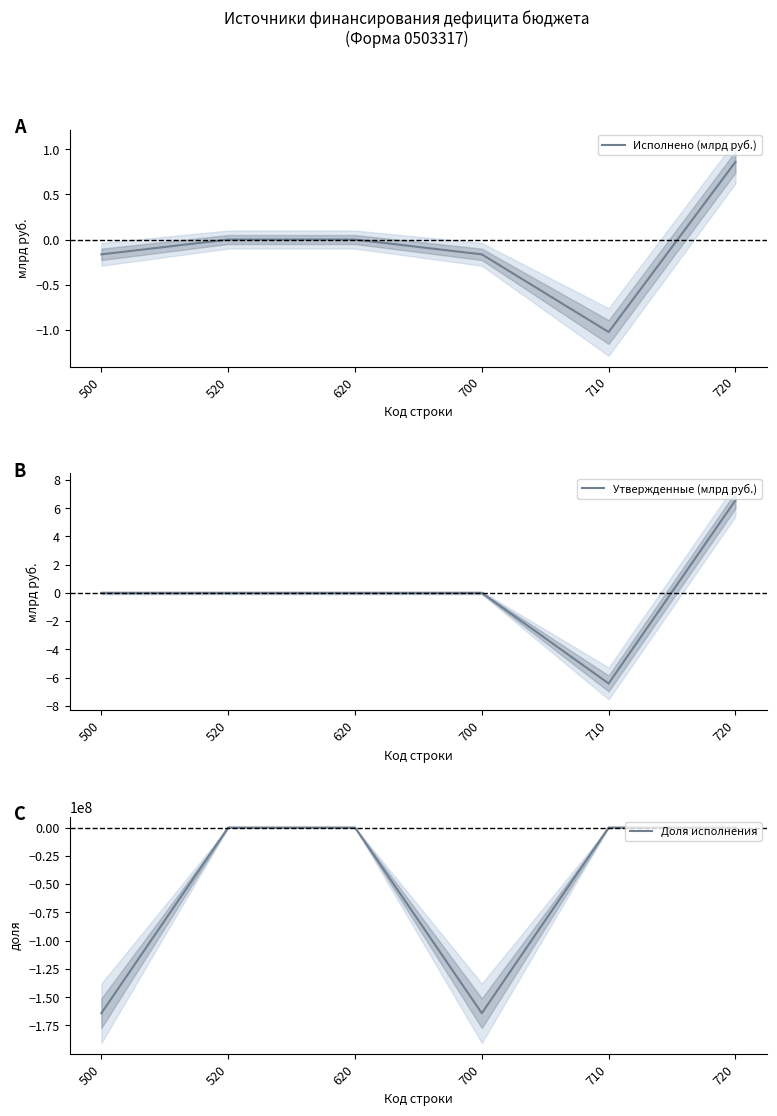

Where does the Исполнено (млрд руб.) series first go above 0?

720